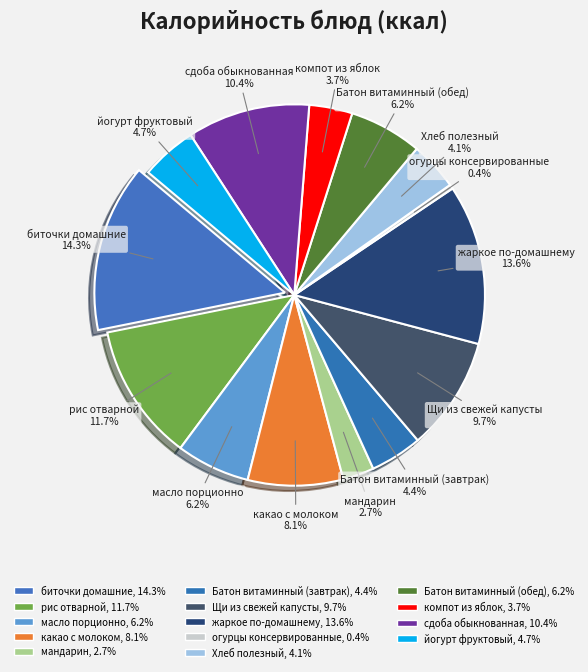

Rank the categories by value from highest to lowest.

биточки домашние, жаркое по-домашнему, рис отварной, сдоба обыкнованная, Щи из свежей капусты, какао с молоком, масло порционно, Батон витаминный (обед), йогурт фруктовый, Батон витаминный (завтрак), Хлеб полезный, компот из яблок, мандарин, огурцы консервированные